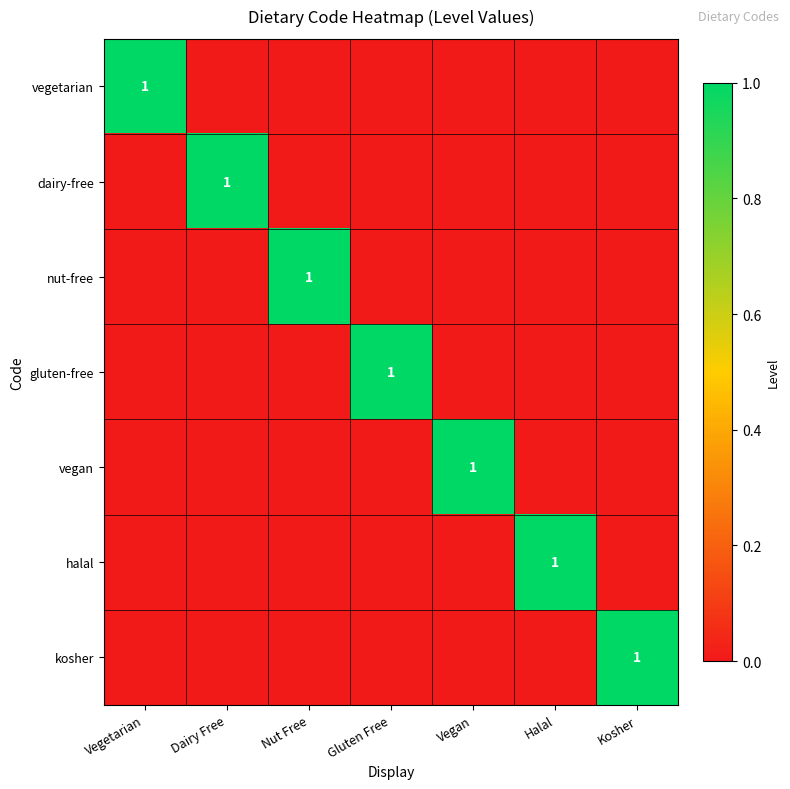

Is it true that gluten-free equals 1 at Gluten Free?

True